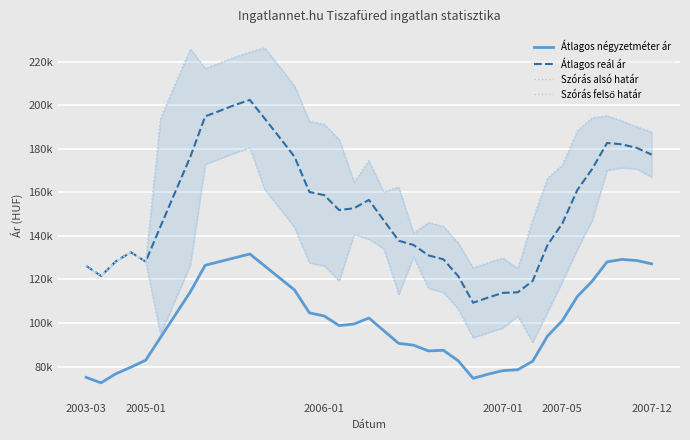

What are all the series names shown in the legend?

Átlagos négyzetméter ár, Átlagos reál ár, Szórás alsó határ, Szórás felső határ